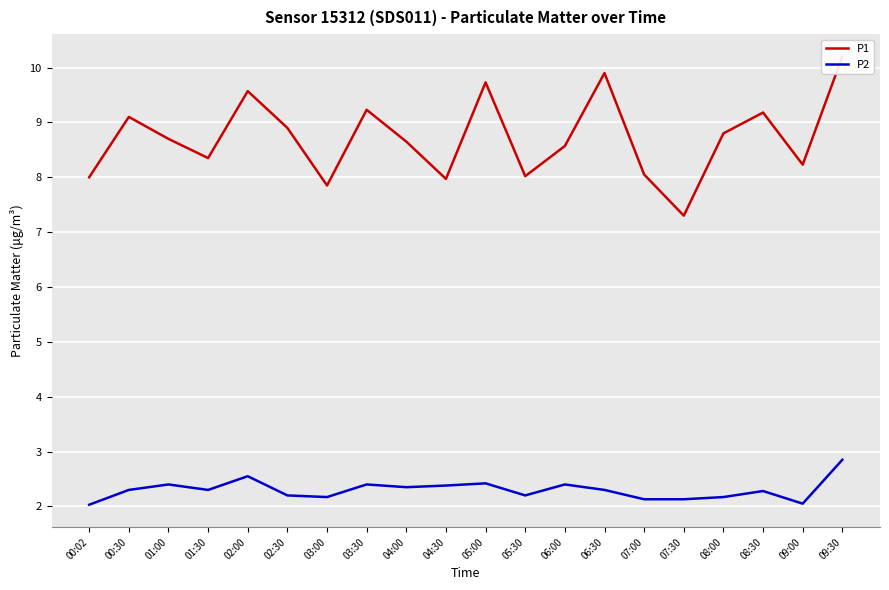

Is the value of P2 at 06:30 greater than the value of P1 at 01:30?

No